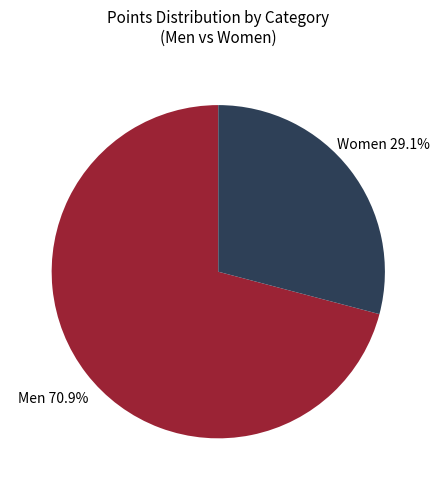

Which slice represents more than half of the pie?

Men